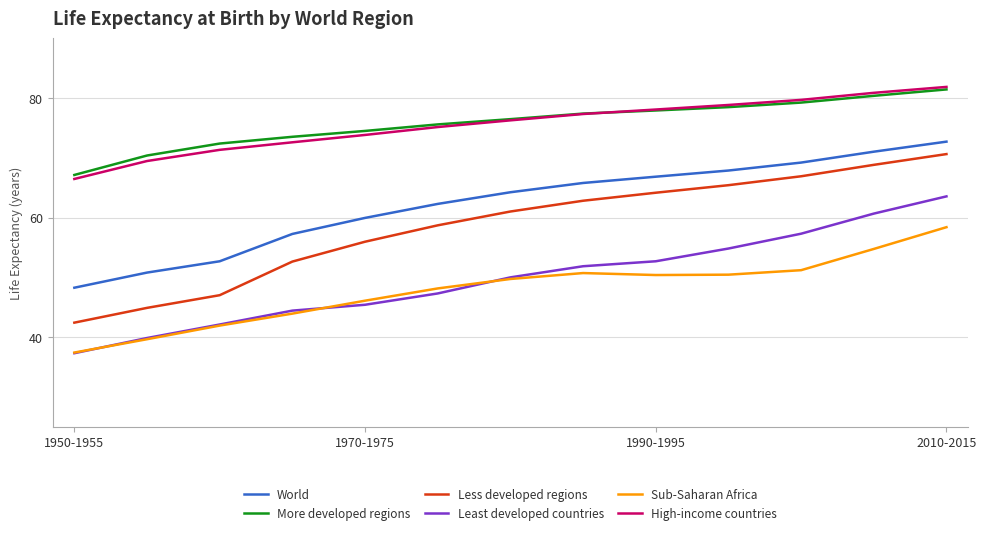

What is the minimum value shown in the chart?

37.4